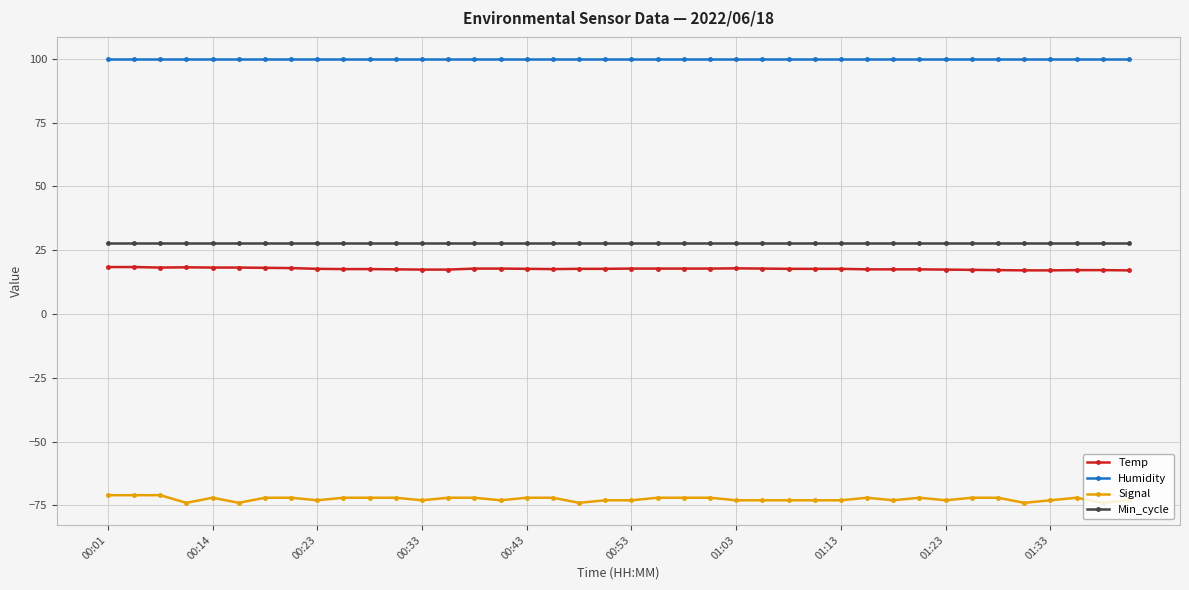

At how many categories does at least one series exceed 23?

40